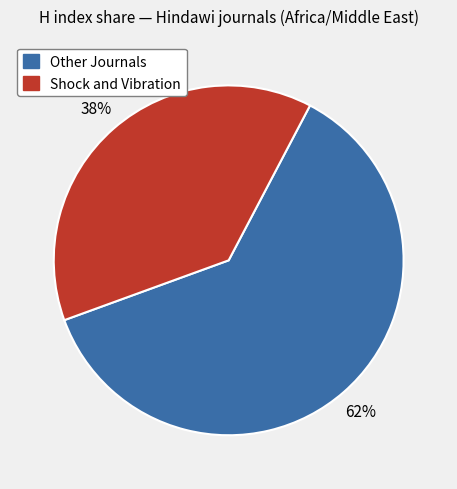

What is the largest slice in the pie chart?

Other Journals